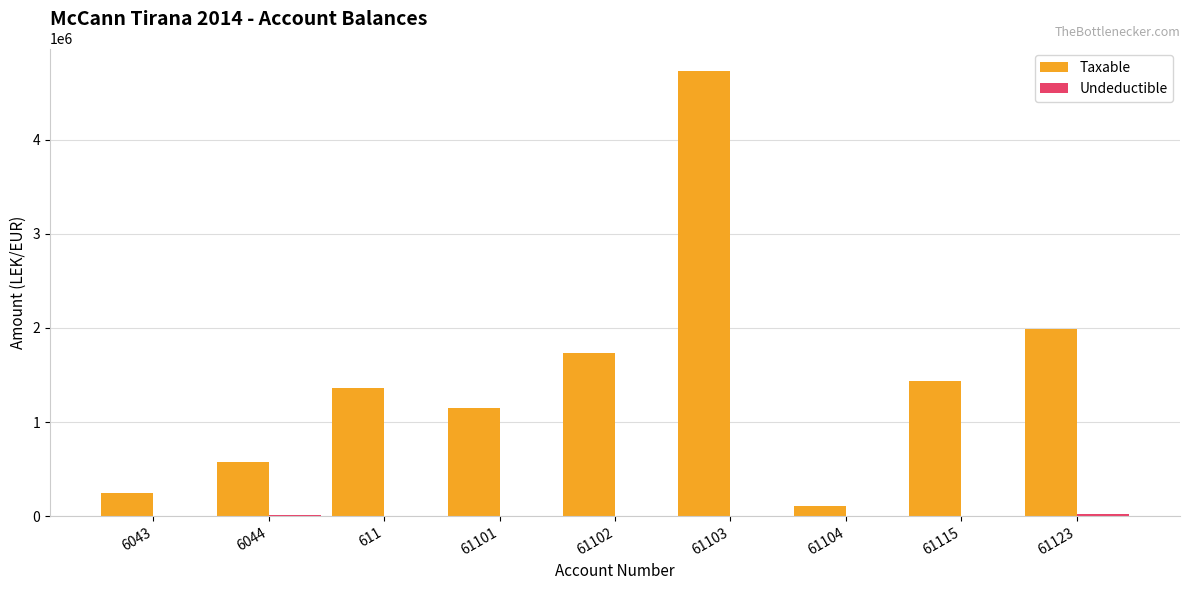

Between 6043 and 61101, which series saw the biggest shift?

Taxable